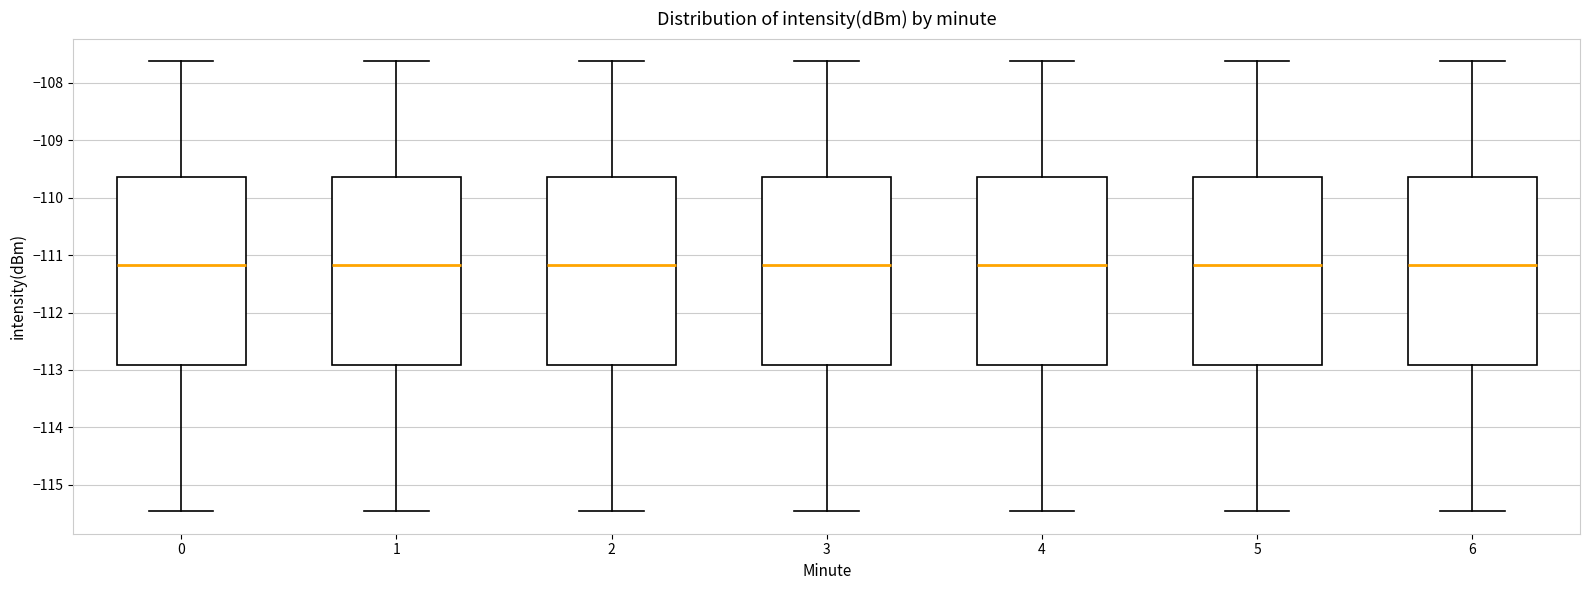

Where does the upper whisker of the box at x = 5 end on the y-axis? The values are not printed on the chart, so give them approximately, as read against the axis.

-107.6